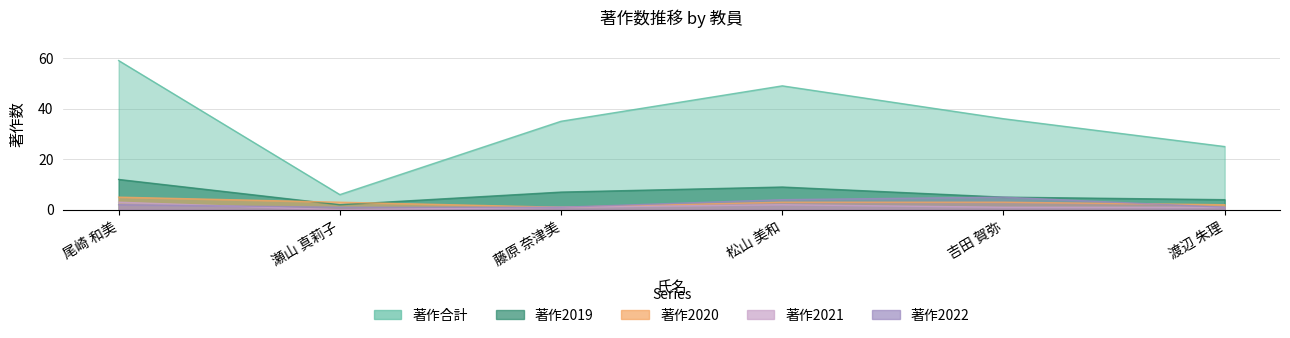

Which series changed the most between 尾崎 和美 and 渡辺 朱理?

著作合計